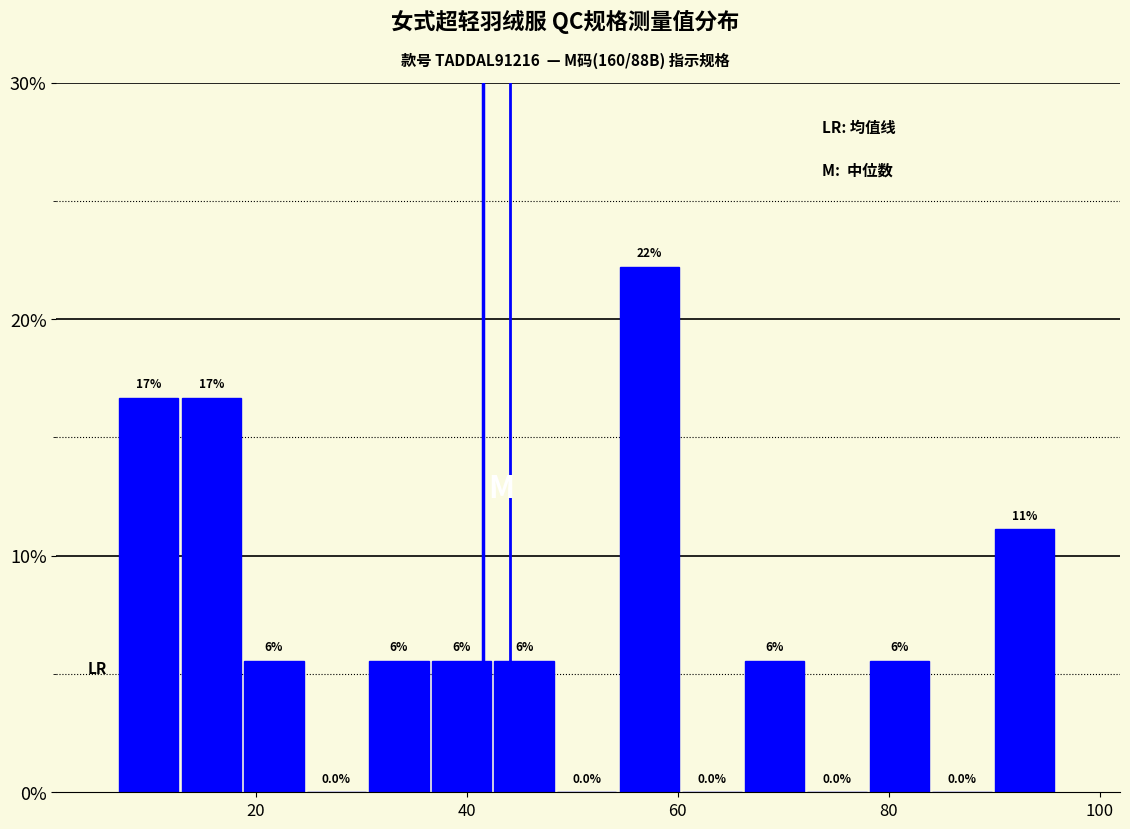

Around what value on the x-axis is the tallest bar? Give the approximate position of its centre, as read against the axis.

58